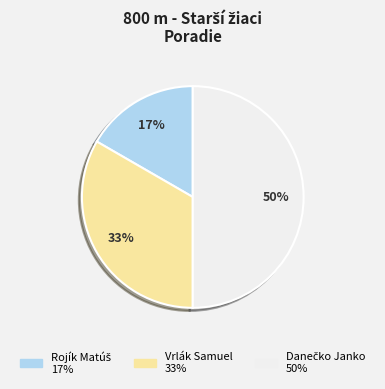

Does Vrlák Samuel represent more than half of the total?

No